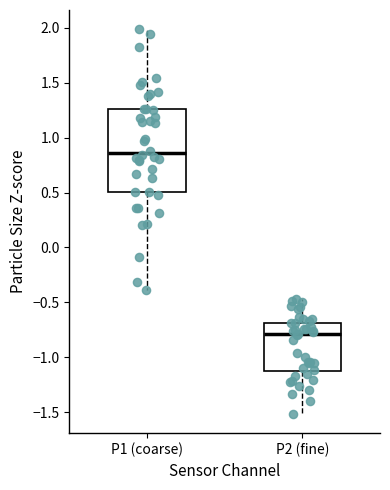

Reading left to right, read every box against the y-axis: the position of its median line, the range the box covers, and the ends of its whiskers. The values are not printed on the chart, so give them approximately, as read against the axis.

P1 (coarse): median 0.85, box 0.50 to 1.25, whiskers -0.40 to 2.00
P2 (fine): median -0.80, box -1.15 to -0.70, whiskers -1.50 to -0.45